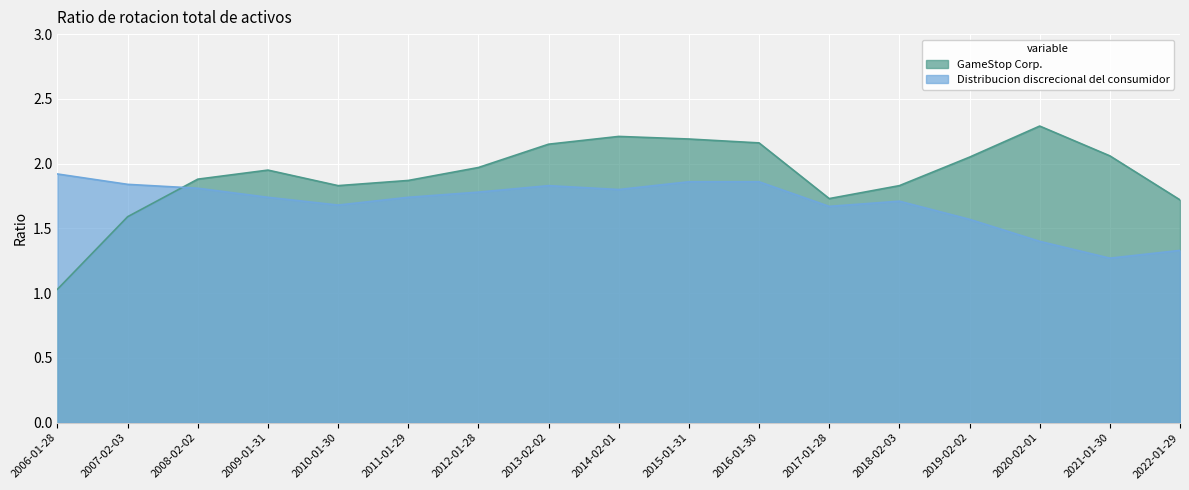

Which has a higher value, 2013-02-02 or 2022-01-29?

2013-02-02